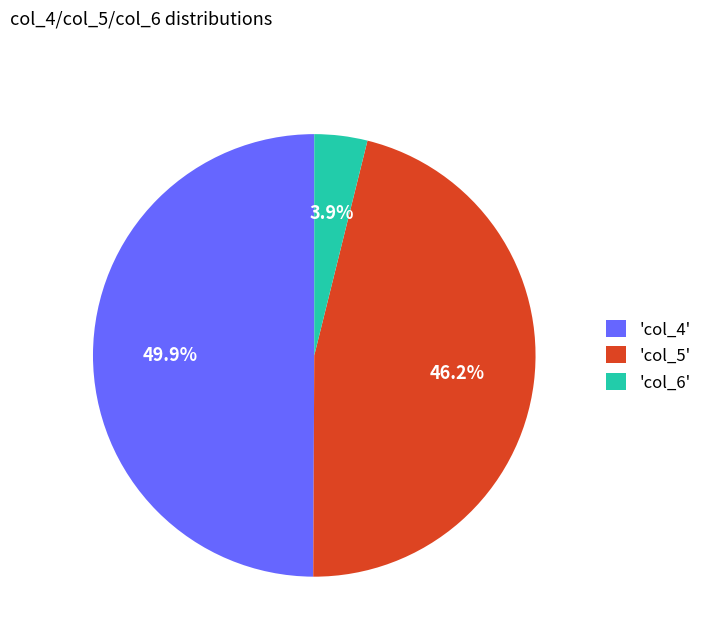

To the nearest percent, what is the average slice percentage?

33%